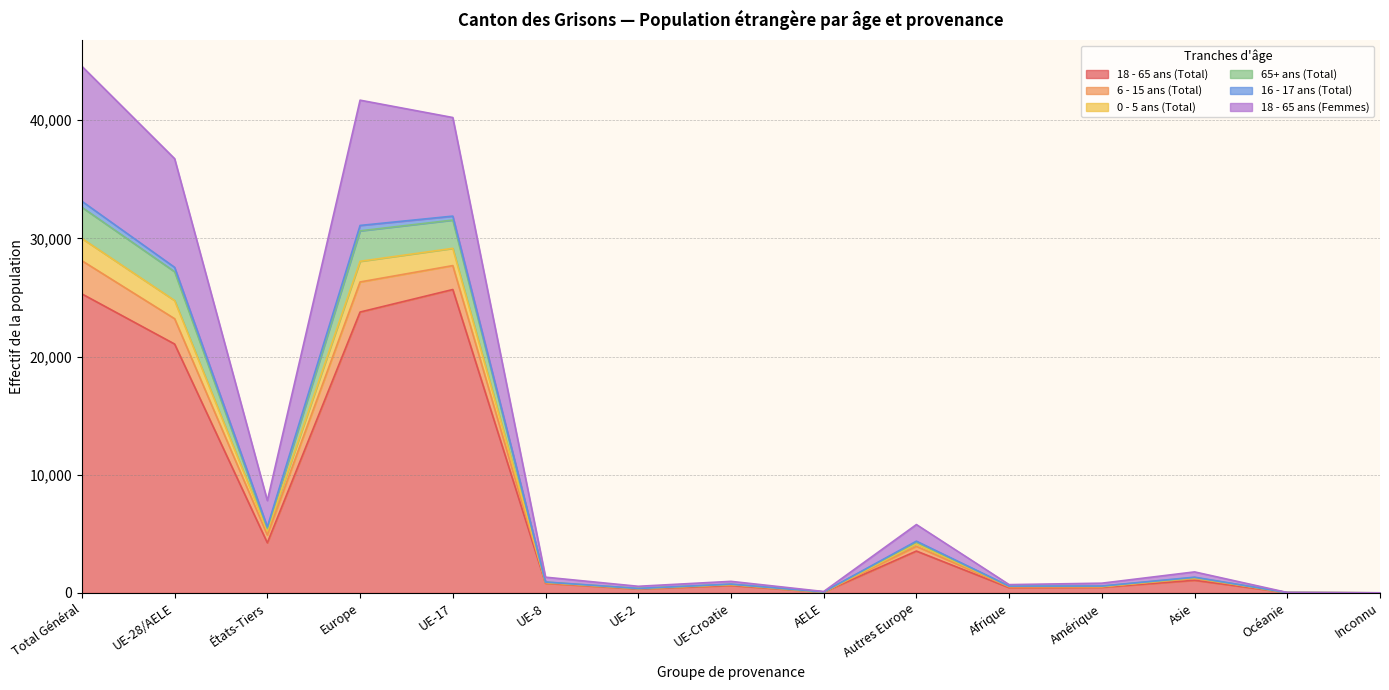

True or false: 6 - 15 ans (Total) has a value of 243 at Afrique.

False